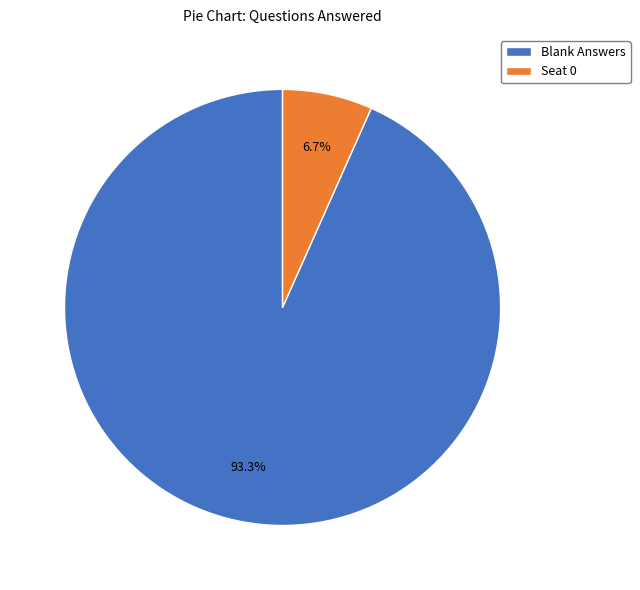

Rank the categories by value from lowest to highest.

Seat 0, Blank Answers